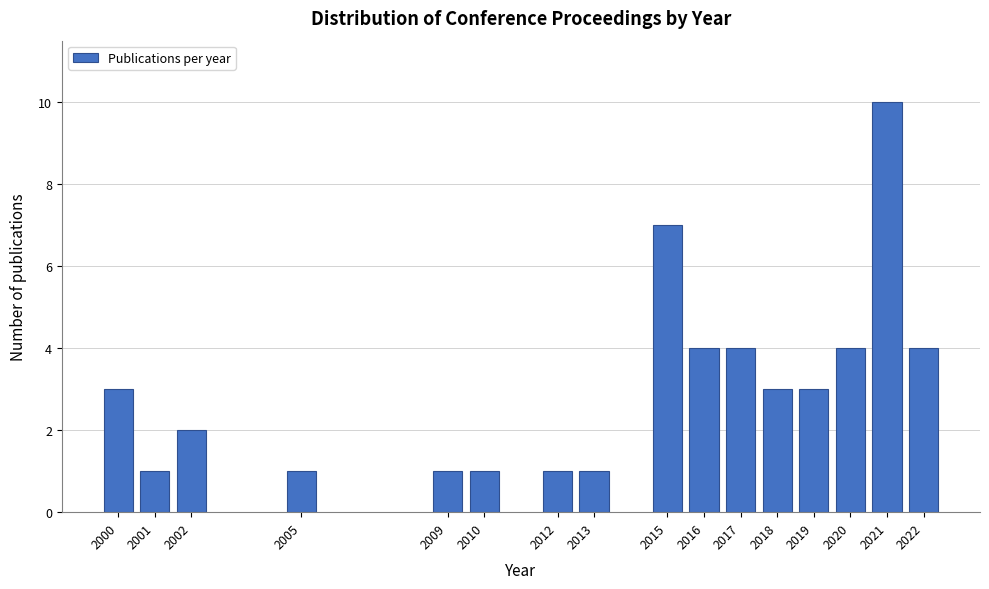

Reading left to right, extract all data points from this chart.

3	1	2	1	1	1	1	1	7	4	4	3	3	4	10	4